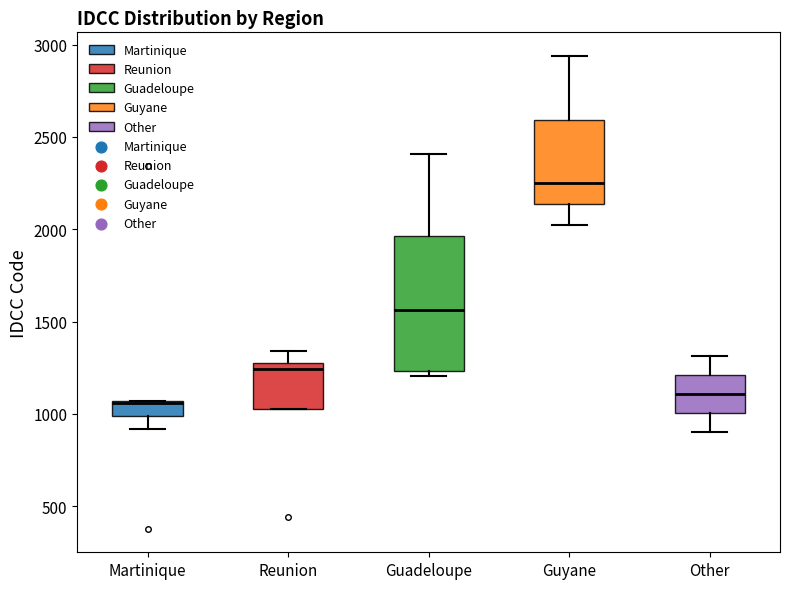

Where is the upper edge of the box for Guadeloupe on the y-axis? The values are not printed on the chart, so give them approximately, as read against the axis.

1950